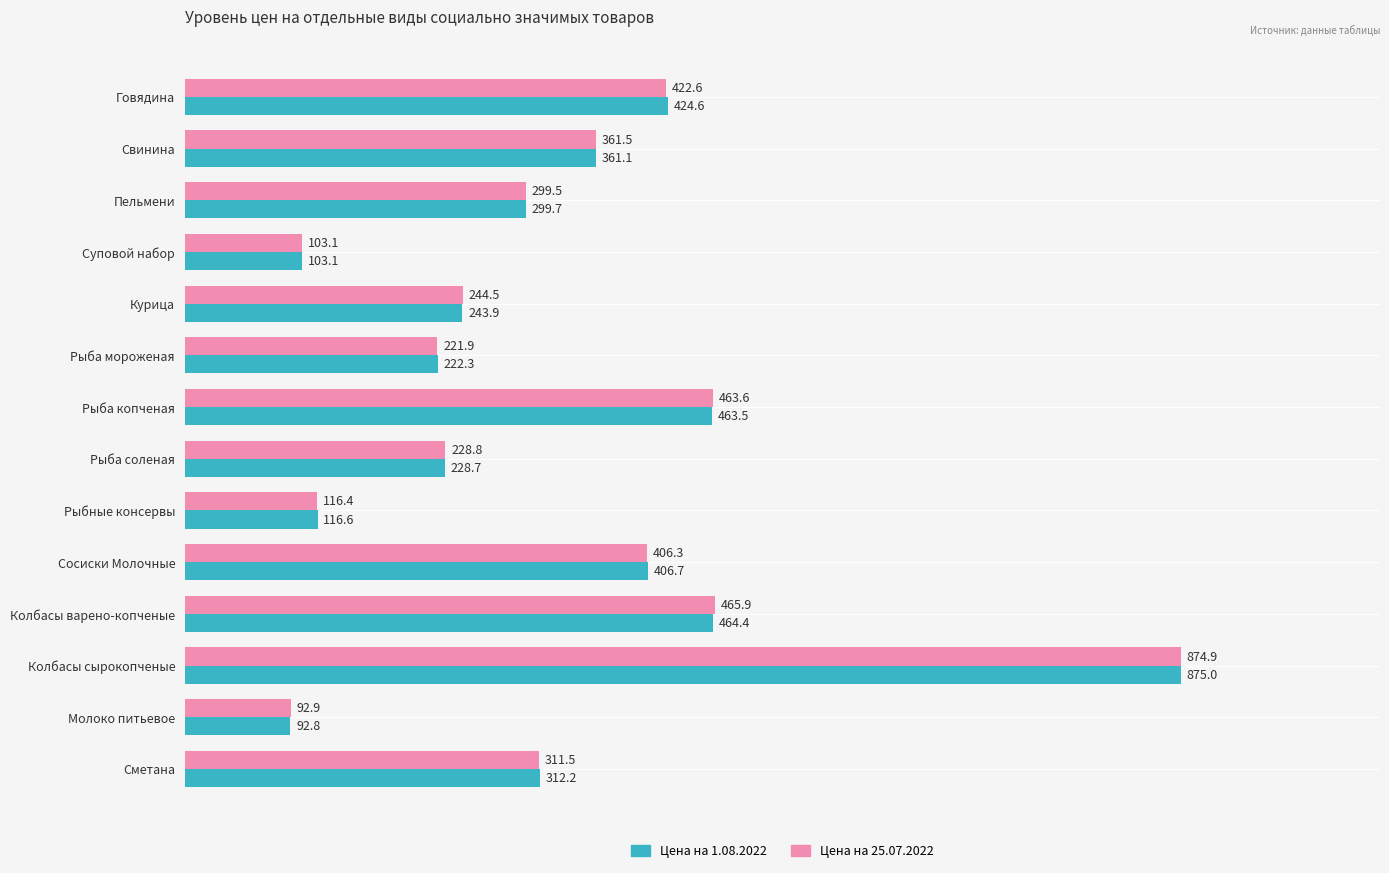

Where is Цена на 25.07.2022 nearest to the value 483?

Колбасы варено-копченые